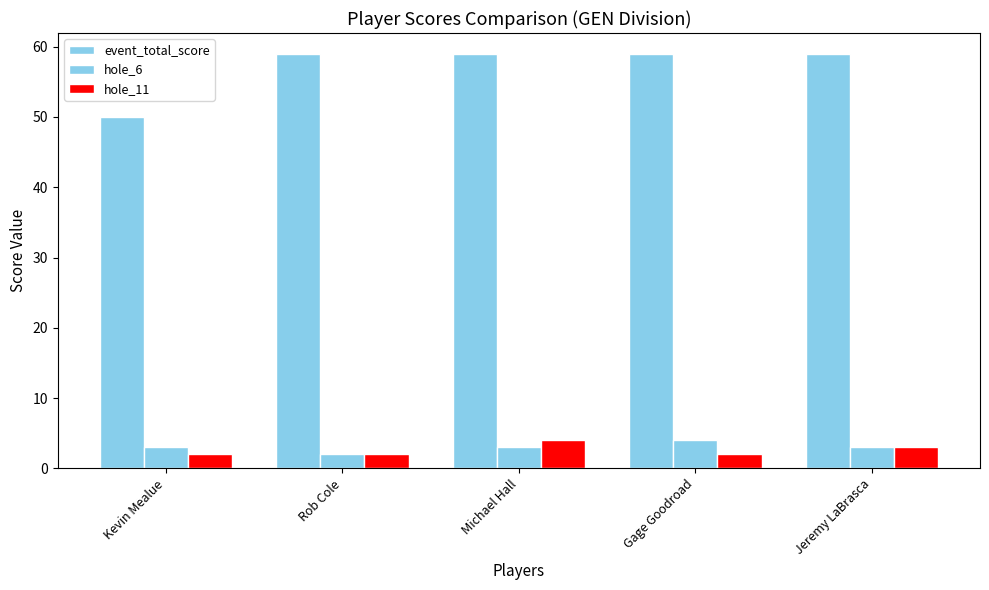

What is the sum of all event_total_score values?

286